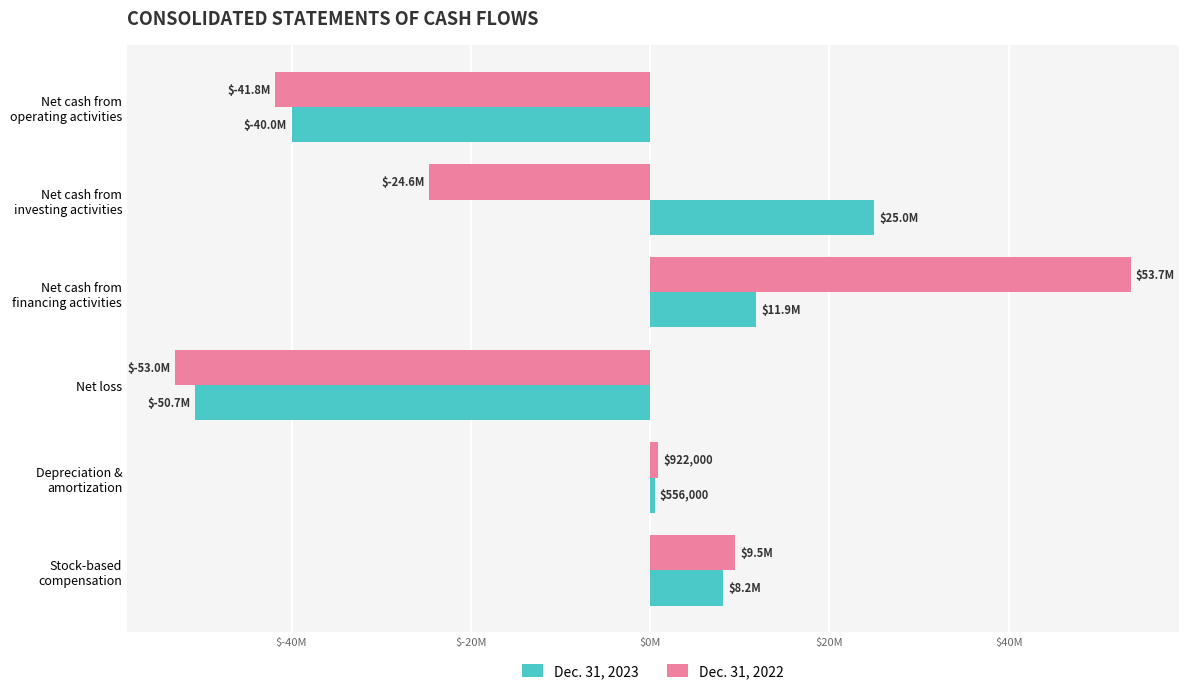

Which label corresponds to the smallest value in the chart?

Net loss